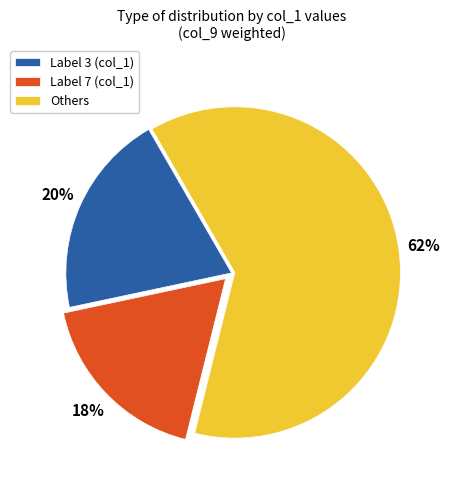

Is it true that Label 3 (col_1) is 20% of the pie?

True